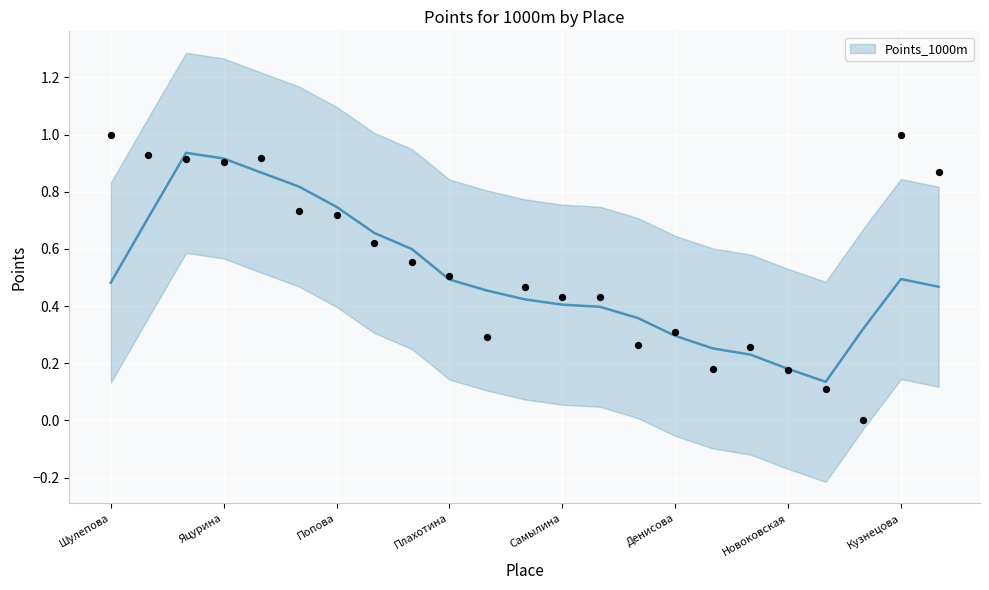

The value of Points_1000m at Яцурина is 0.6. True or false?

False